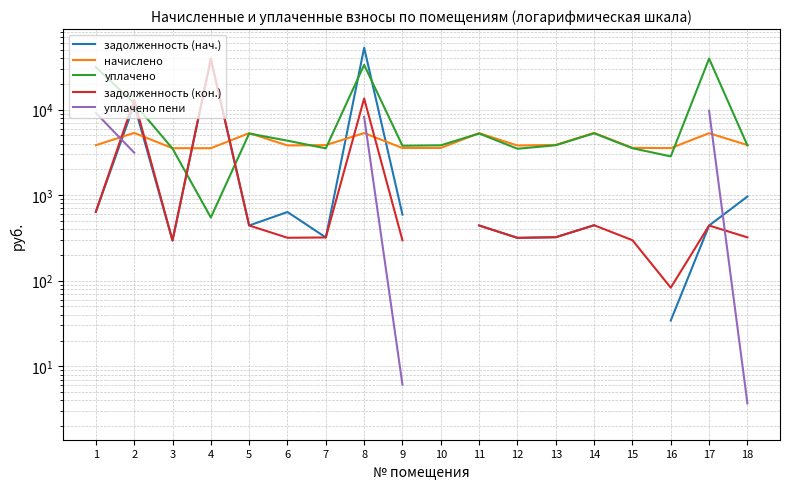

What is the minimum value for задолженность (нач.)?

34.2